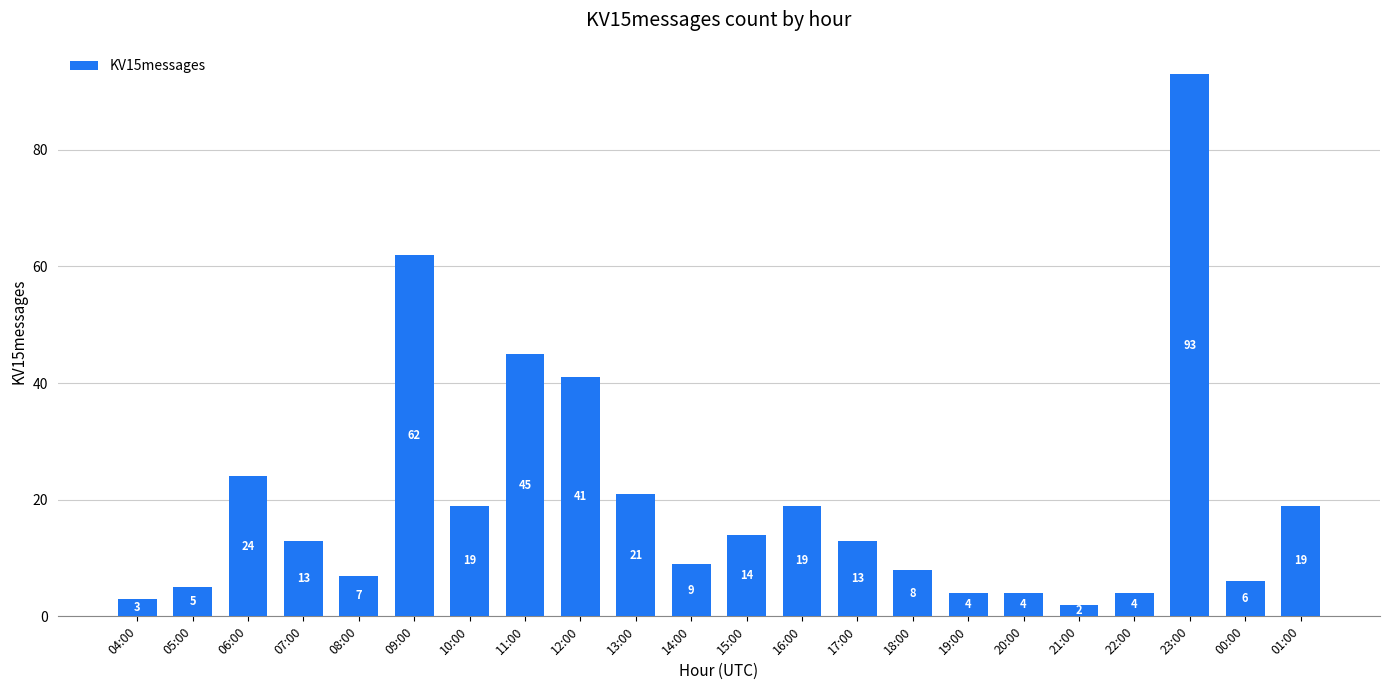

Reading right to left, what are all the values shown in this chart?

01:00=19	00:00=6	23:00=93	22:00=4	21:00=2	20:00=4	19:00=4	18:00=8	17:00=13	16:00=19	15:00=14	14:00=9	13:00=21	12:00=41	11:00=45	10:00=19	09:00=62	08:00=7	07:00=13	06:00=24	05:00=5	04:00=3